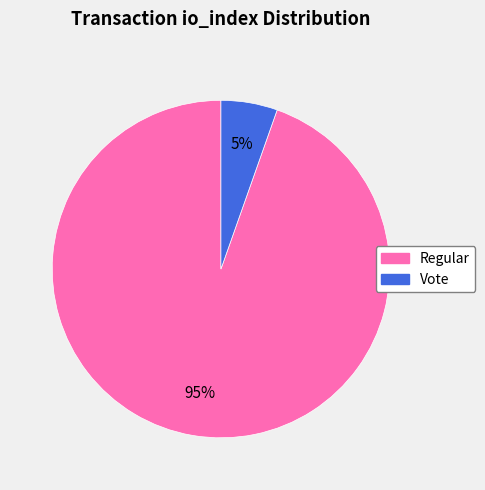

To the nearest percent, what is the average slice percentage?

50%